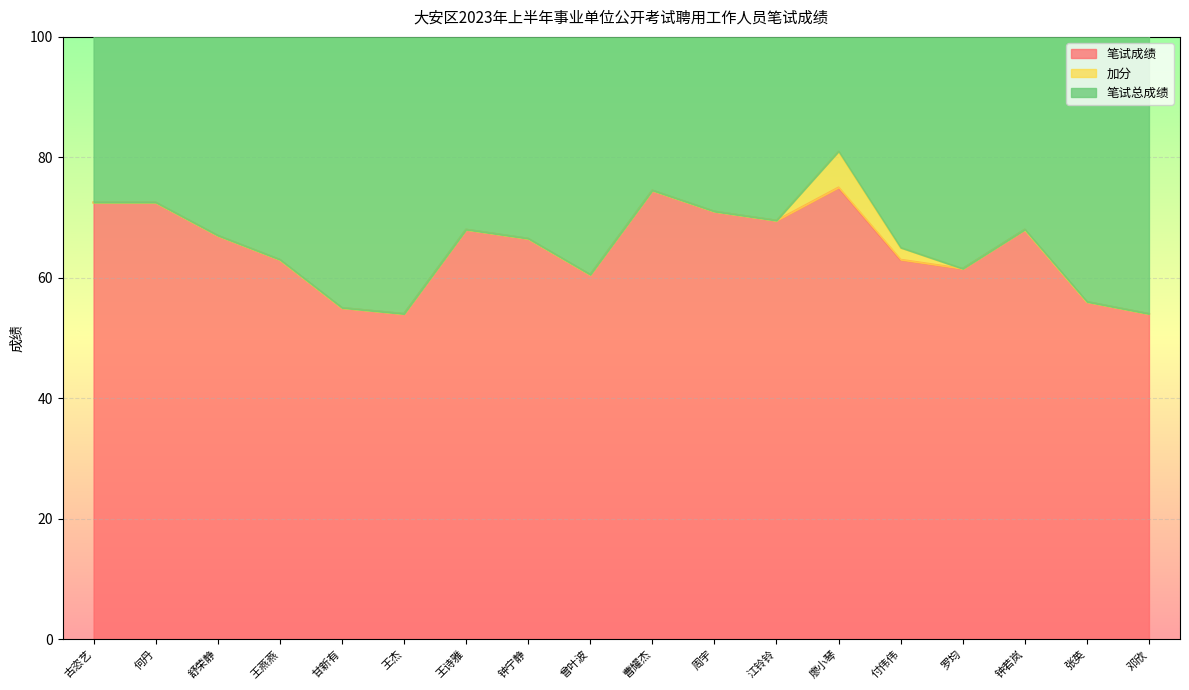

Which series has the largest range (max minus min)?

笔试总成绩